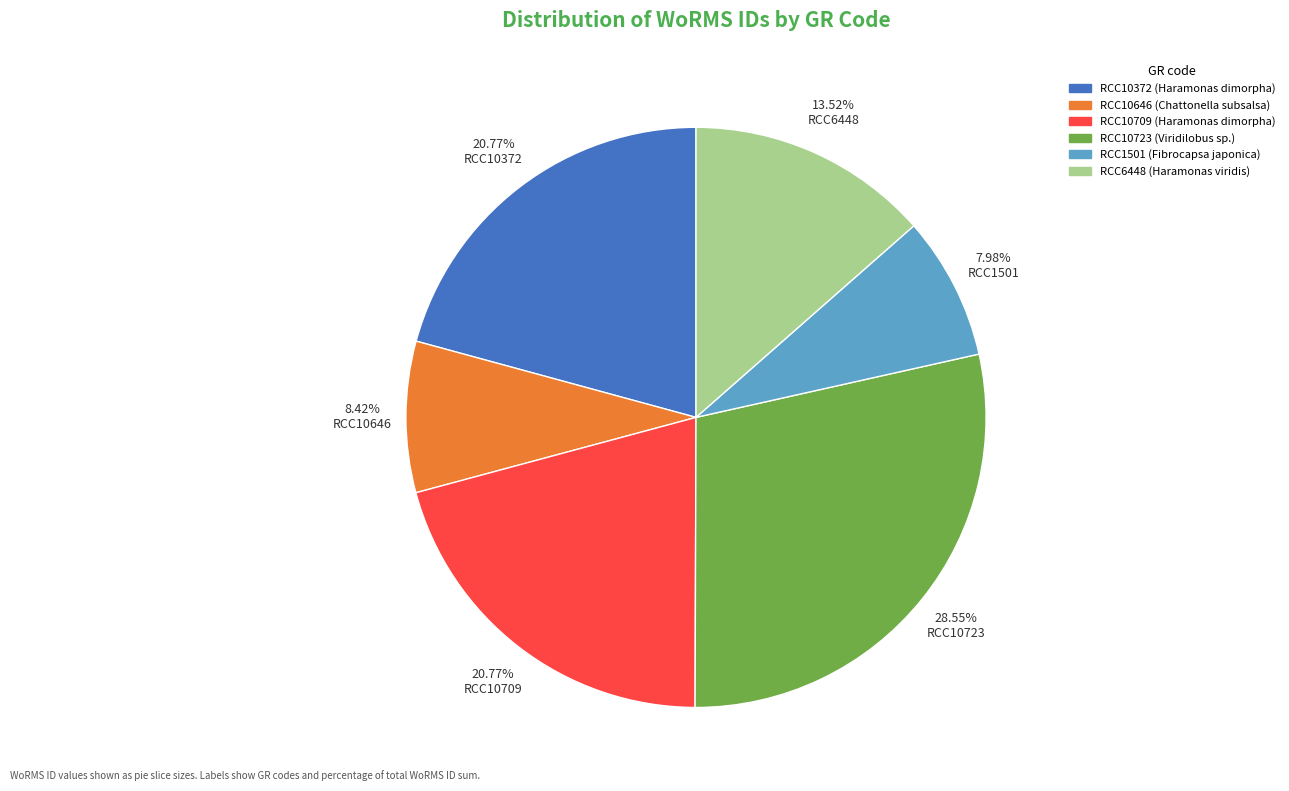

Which category has the biggest portion of the pie?

RCC10723